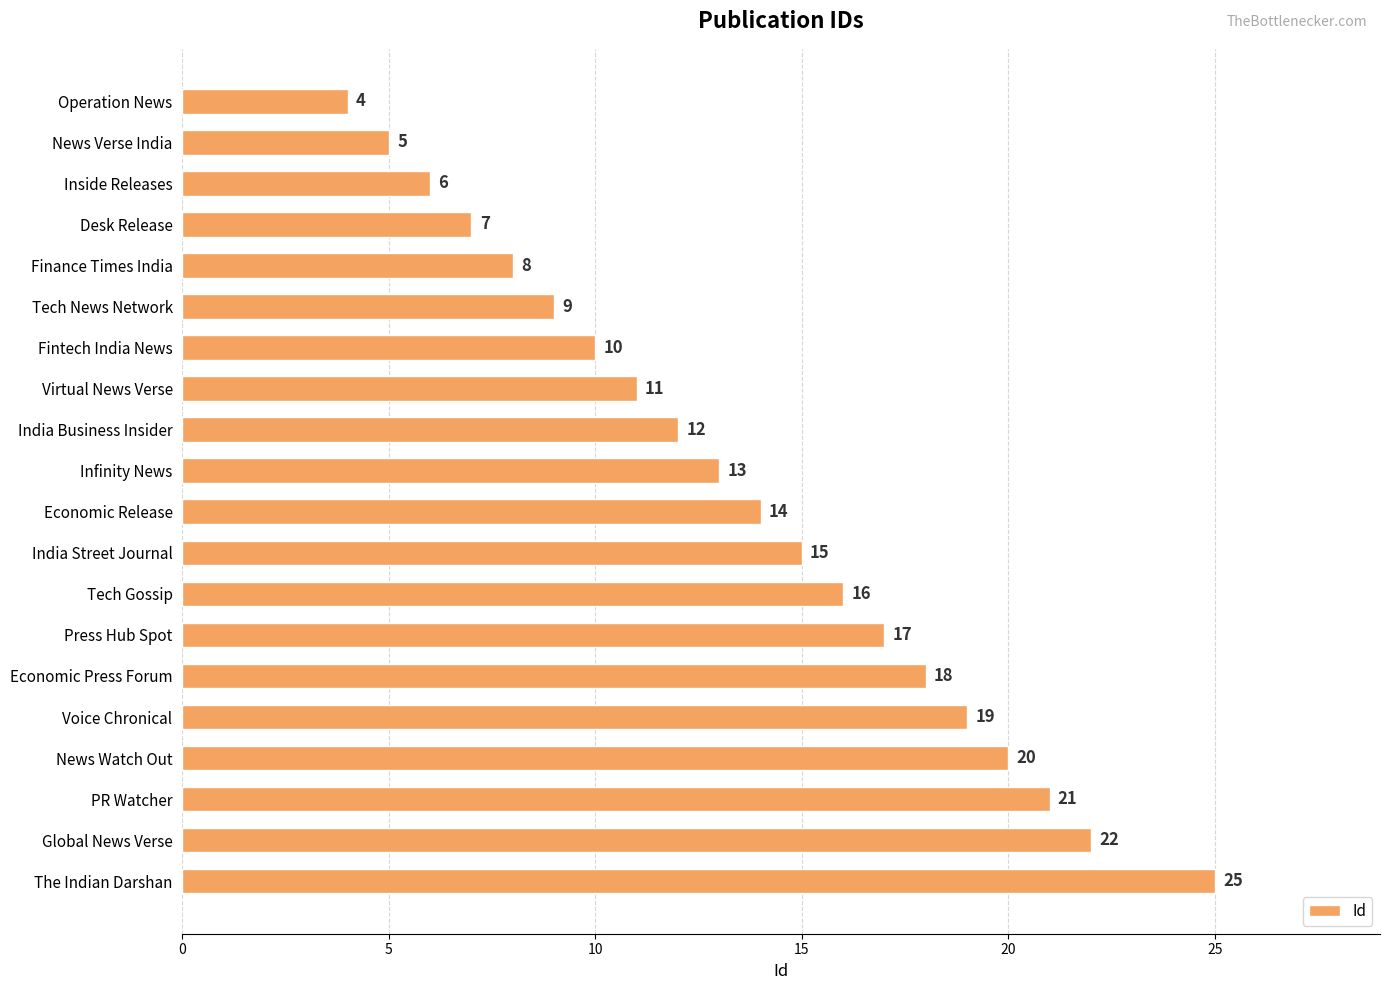

Rank the categories by value from lowest to highest.

Operation News, News Verse India, Inside Releases, Desk Release, Finance Times India, Tech News Network, Fintech India News, Virtual News Verse, India Business Insider, Infinity News, Economic Release, India Street Journal, Tech Gossip, Press Hub Spot, Economic Press Forum, Voice Chronical, News Watch Out, PR Watcher, Global News Verse, The Indian Darshan